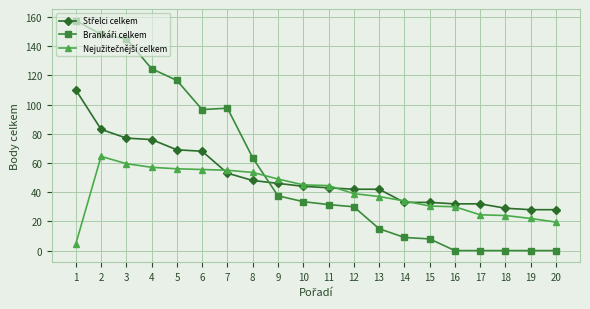

What is the difference between the highest and lowest values at 5?

60.5